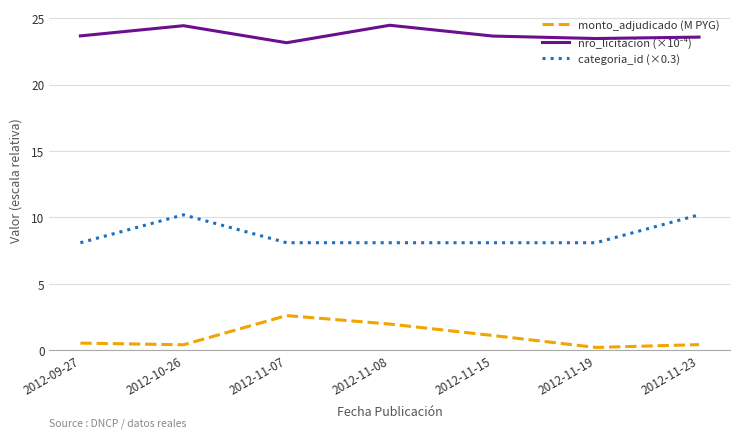

True or false: monto_adjudicado (M PYG) and categoria_id (×0.3) intersect in this chart.

False